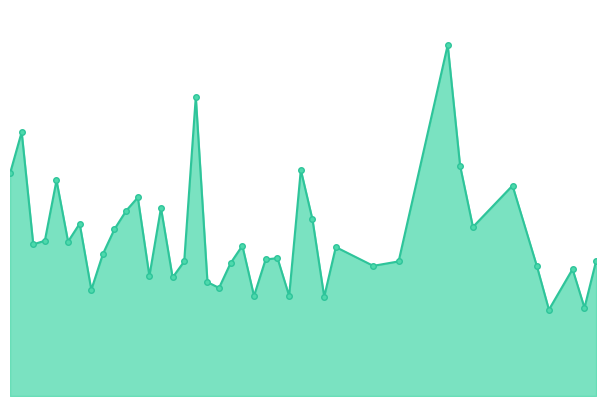

What is the value of the 12th point from the left?

7.2